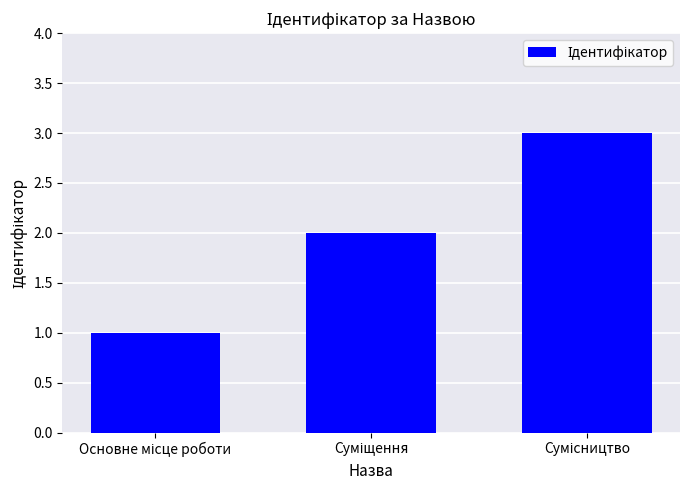

Count the values in the range 1 to 3.

3